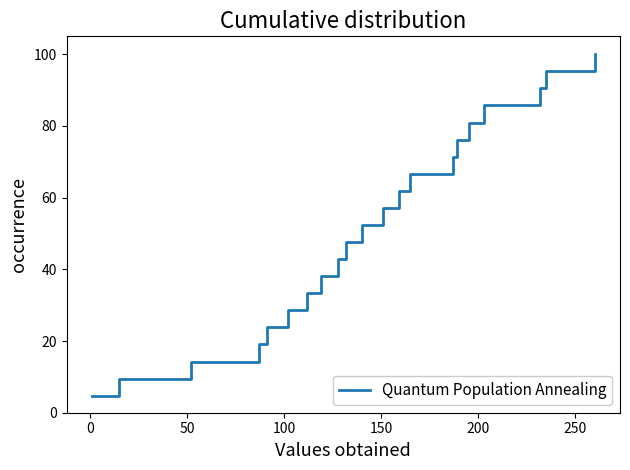

Reading left to right, list all the values displayed in this chart.

4.8	9.5	14.3	19.0	23.8	28.6	33.3	38.1	42.9	47.6	52.4	57.1	61.9	66.7	71.4	76.2	81.0	85.7	90.5	95.2	100.0